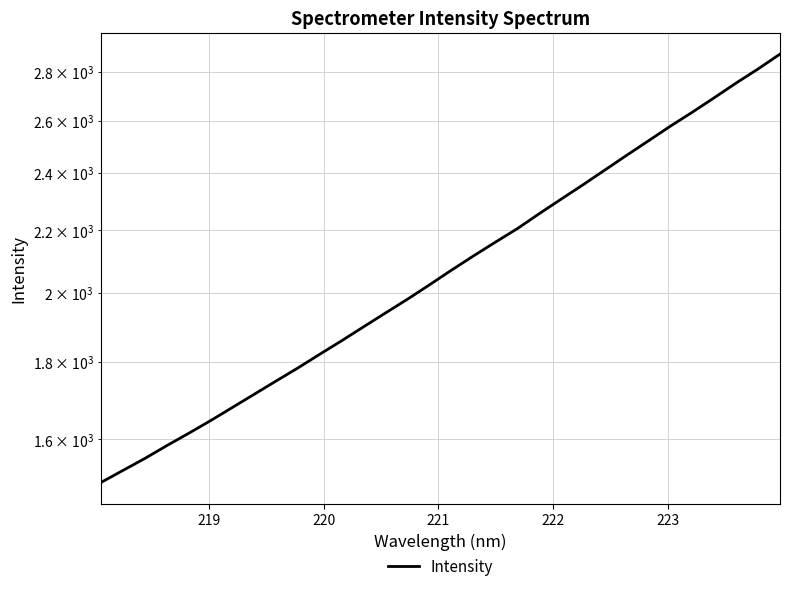

True or false: the data has more than 2 interior local peaks.

False